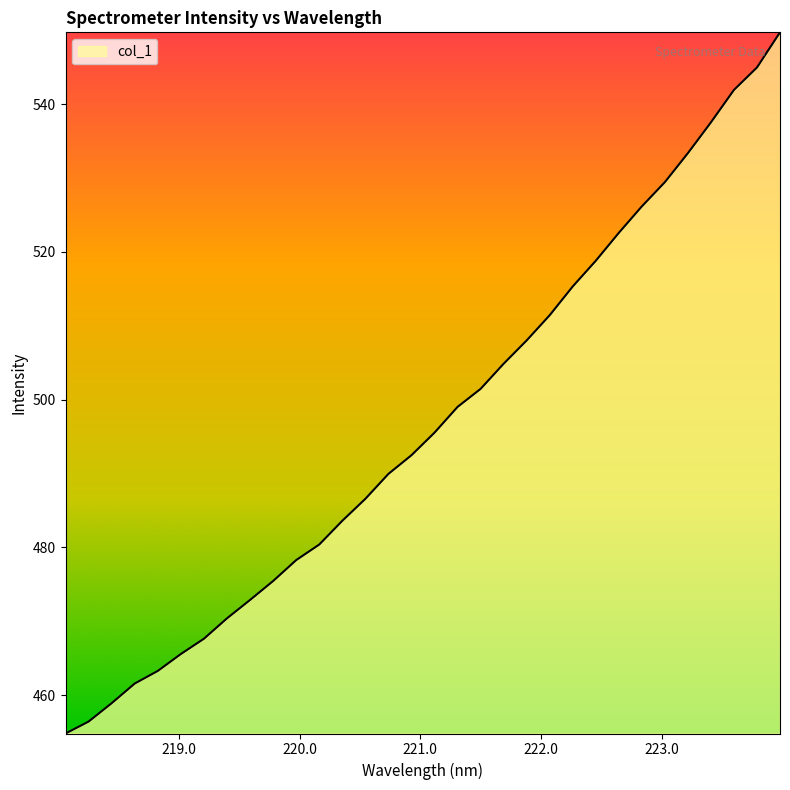

What is the minimum value shown in the chart?

454.8